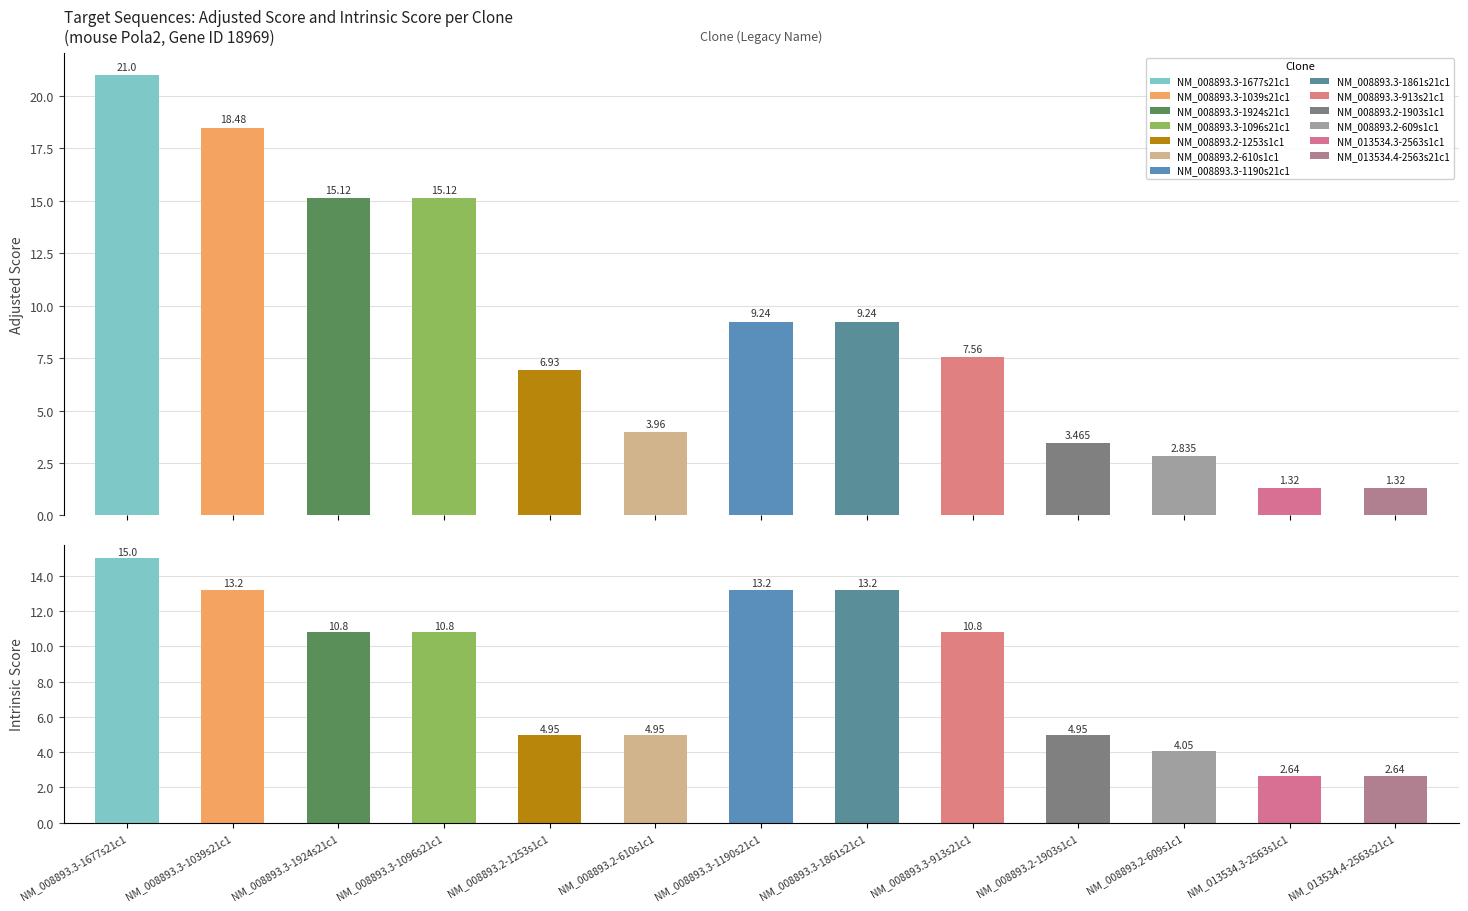

At which label does Adjusted Score first exceed 7?

NM_008893.3-1677s21c1